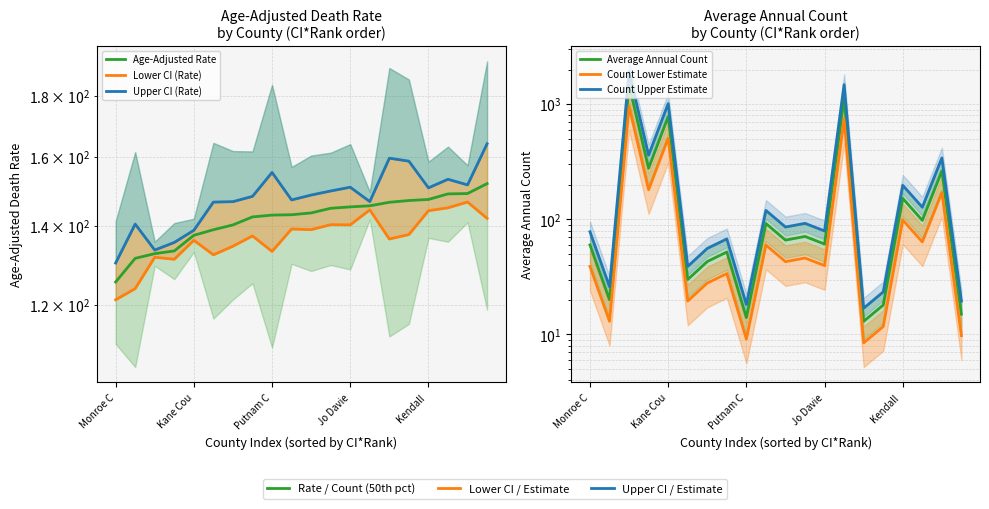

Reading right to left, what are all the values shown in this chart?

Age-Adjusted Rate: 151.9	149.0	148.9	147.3	147.0	146.5	145.5	145.2	144.8	143.5	143.0	142.9	142.4	140.2	138.9	137.4	133.3	132.6	131.4	125.5
Lower CI (Rate): 142.0	146.6	144.9	144.1	137.6	136.4	144.4	140.2	140.3	138.9	139.1	133.2	137.2	134.5	132.3	136.1	131.2	131.7	123.9	121.2
Upper CI (Rate): 164.1	151.5	153.2	150.7	158.7	159.6	146.7	150.8	149.8	148.6	147.2	155.2	148.2	146.7	146.6	138.8	135.5	133.5	140.4	130.2
Average Annual Count: 15.0	263.0	98.0	152.0	18.0	13.0	1141.0	61.0	71.0	66.0	92.0	14.0	52.0	43.0	30.0	780.0	278.0	1478.0	20.0	60.0
Count Lower Estimate: 9.8	171.0	63.7	98.8	11.7	8.5	741.6	39.6	46.1	42.9	59.8	9.1	33.8	27.9	19.5	507.0	180.7	960.7	13.0	39.0
Count Upper Estimate: 19.5	341.9	127.4	197.6	23.4	16.9	1483.3	79.3	92.3	85.8	119.6	18.2	67.6	55.9	39.0	1014.0	361.4	1921.4	26.0	78.0